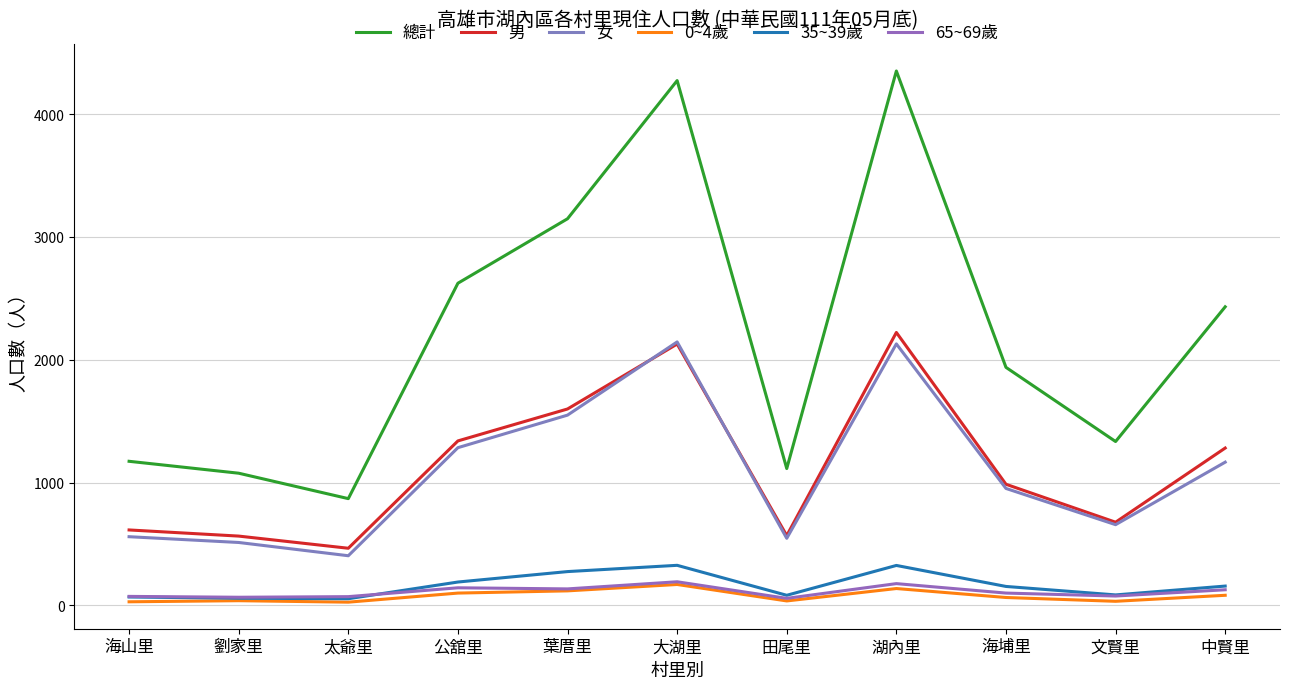

What is the difference between the maximum and second lowest values in the 35~39歲 series?

268